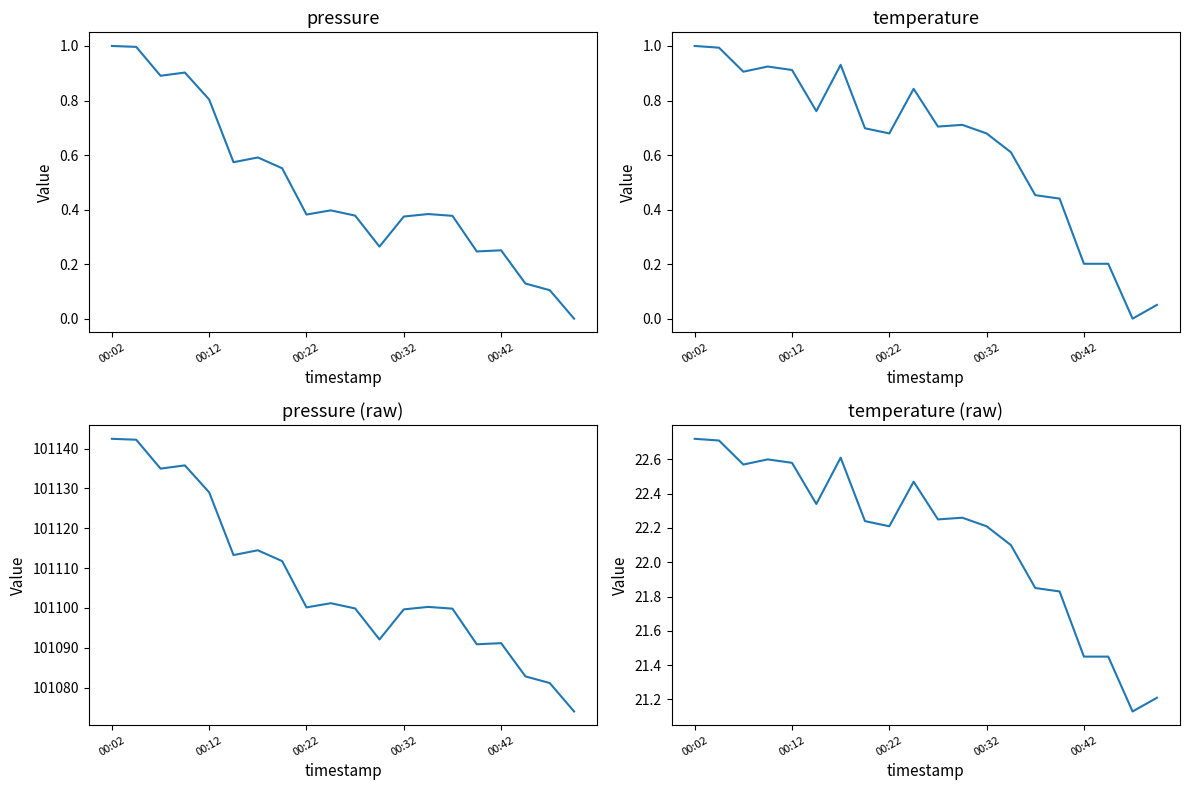

True or false: pressure and temperature (raw) intersect in this chart.

False